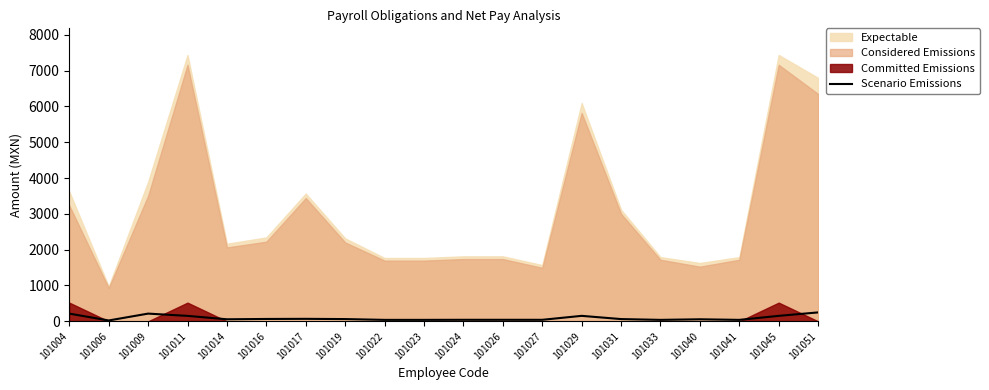

What is the maximum value for Scenario Emissions?

248.7